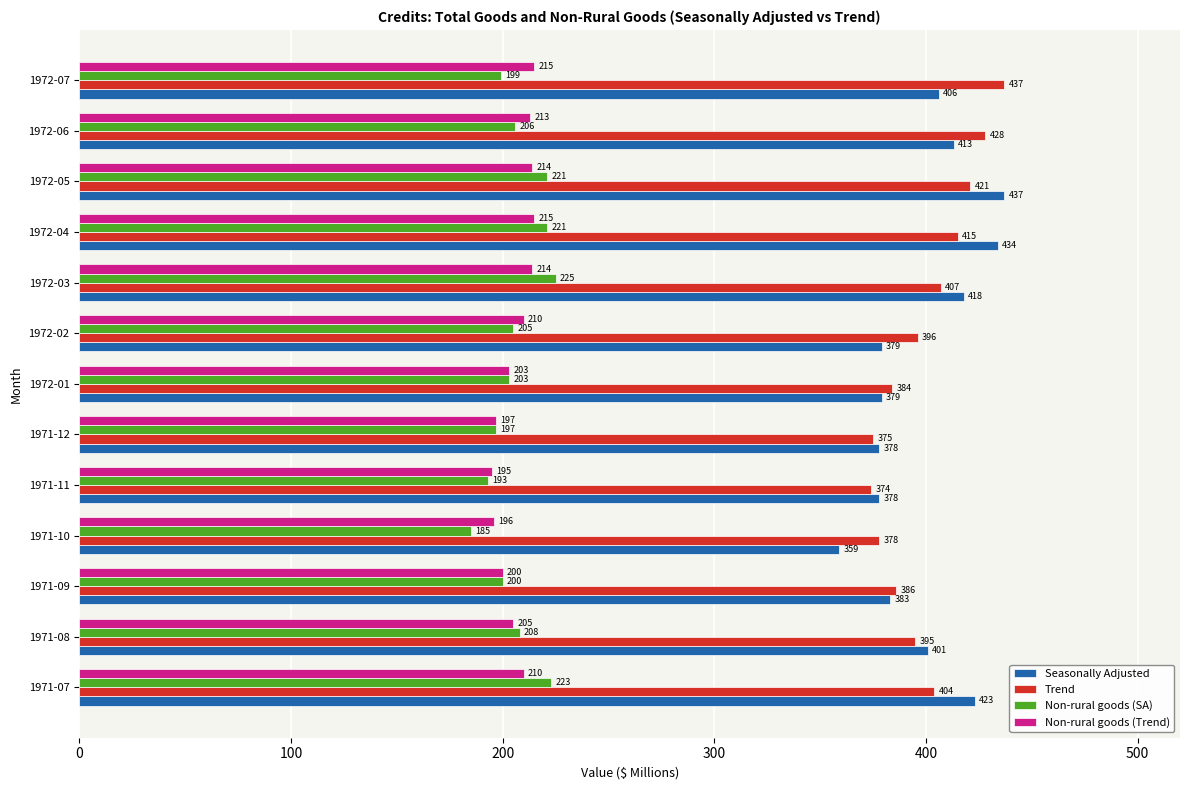

What is the difference between the maximum and minimum values in the Trend series?

63